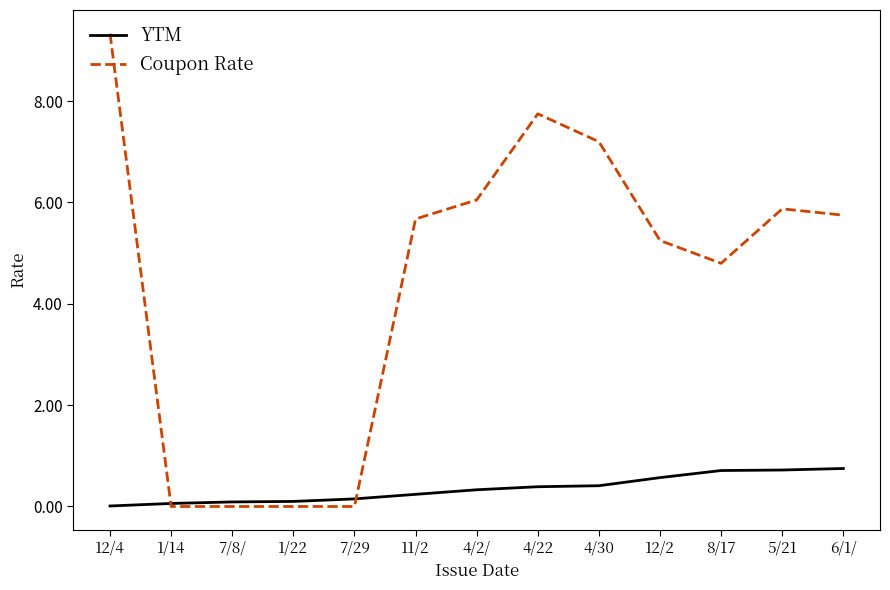

What is the average value of the YTM series?

0.3